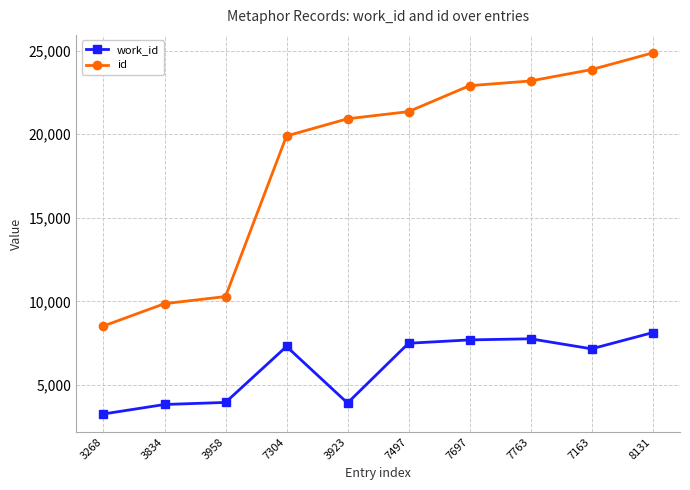

True or false: work_id has more than 0 interior local peaks.

True